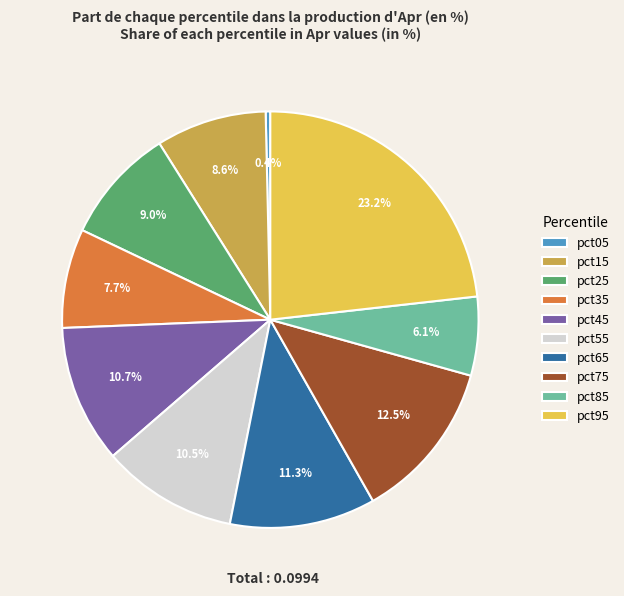

To the nearest percent, what is the average slice percentage?

10%